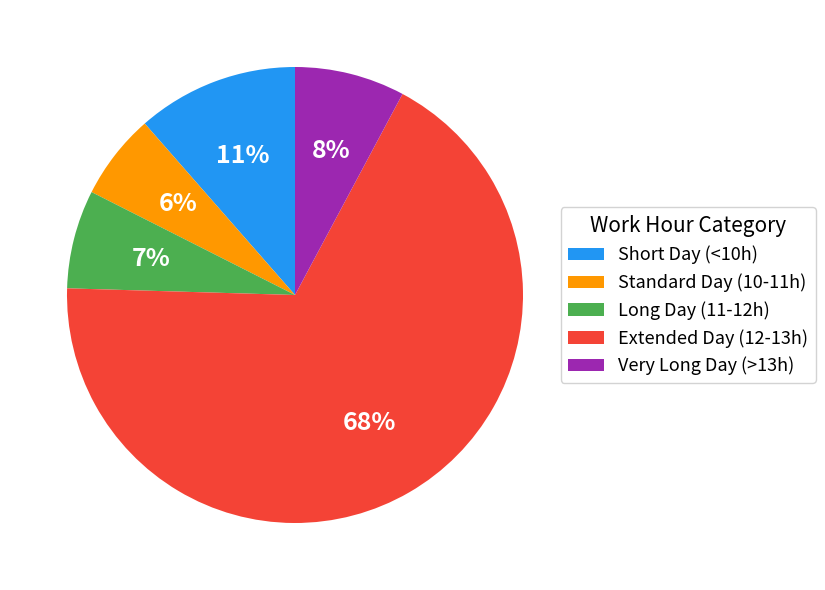

True or false: Very Long Day (>13h) accounts for 19% of the total.

False